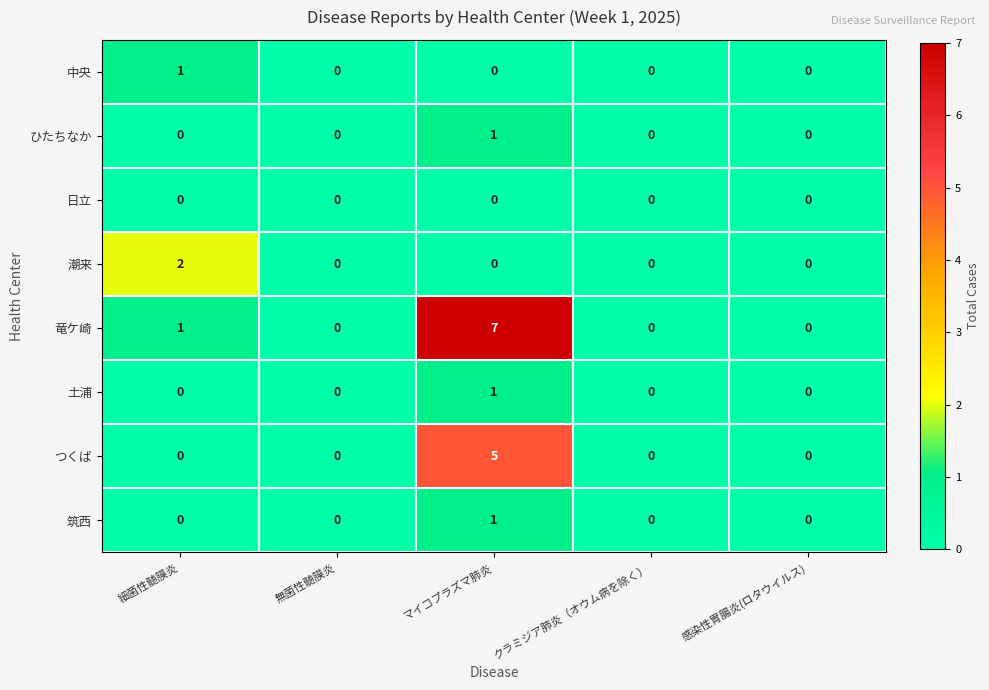

At which category does the chart reach its peak across all series?

マイコプラズマ肺炎